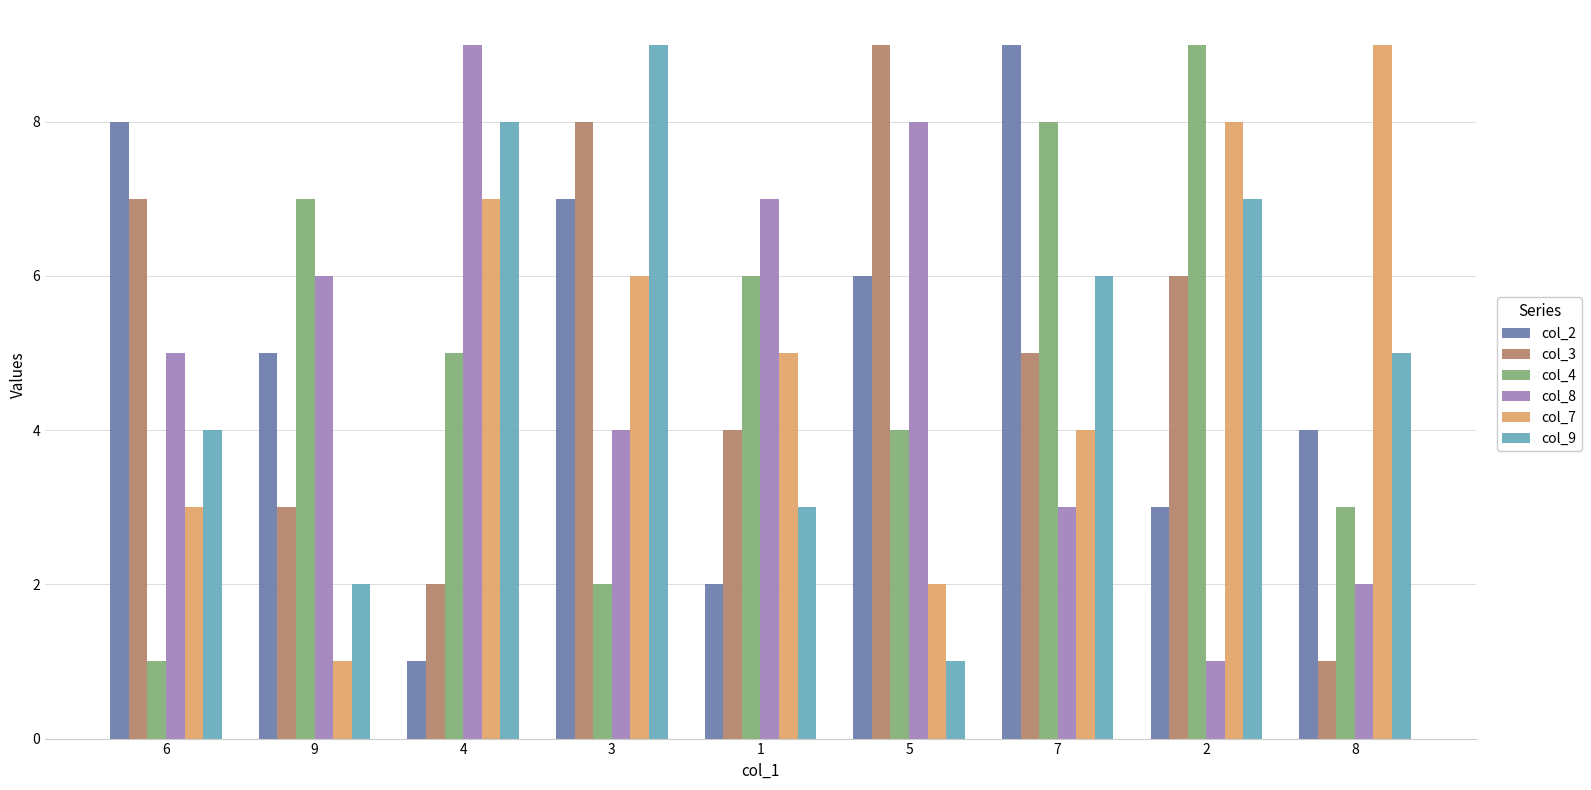

What is the sum of the col_4 values at 3 and 6?

3